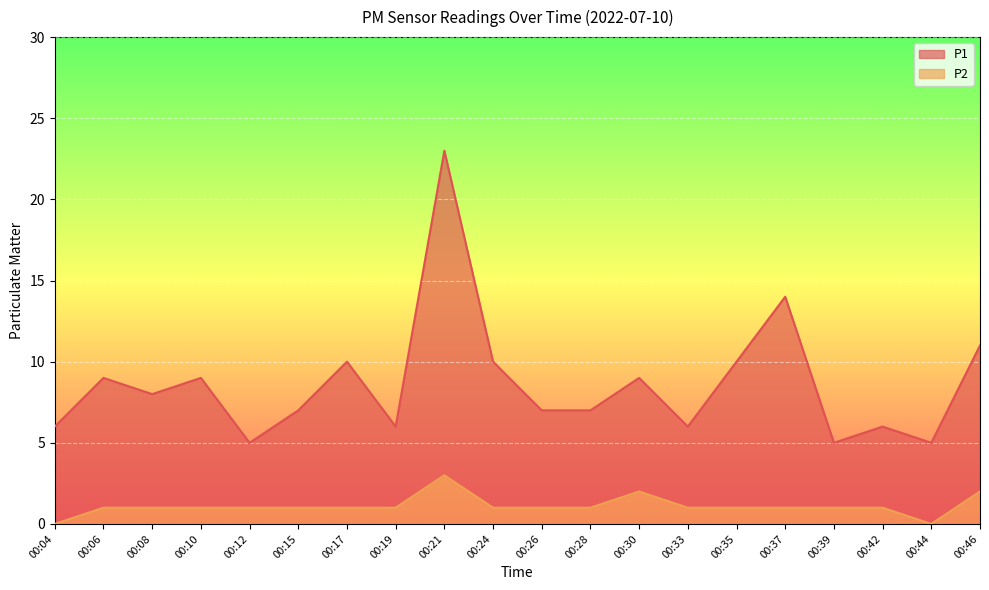

What is the sum of all P1 values?

173